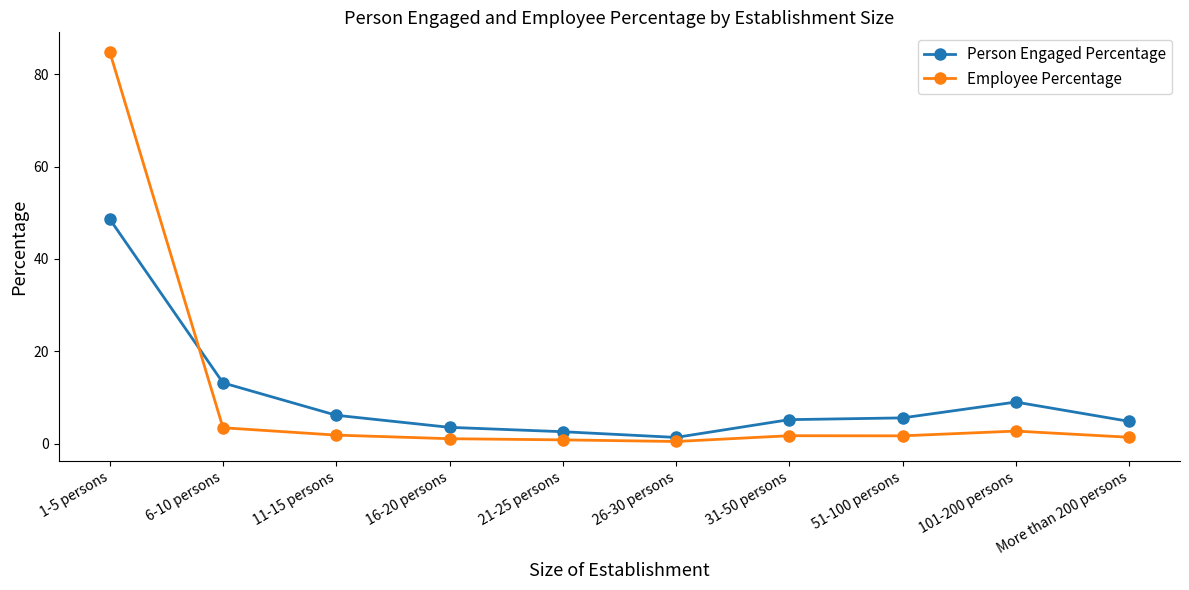

At which category is the sum across all series the highest?

1-5 persons